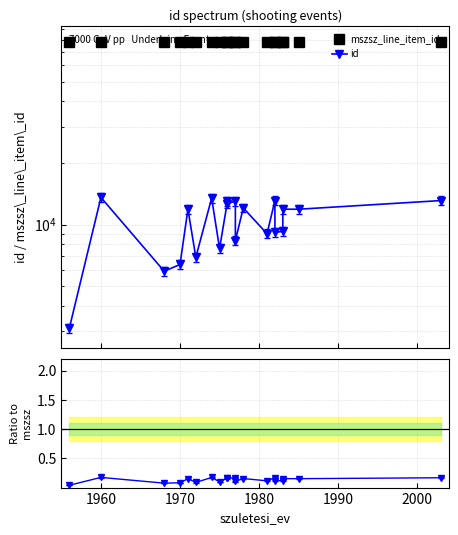

List the series in order of their peak value, lowest first.

id, mszsz_line_item_id